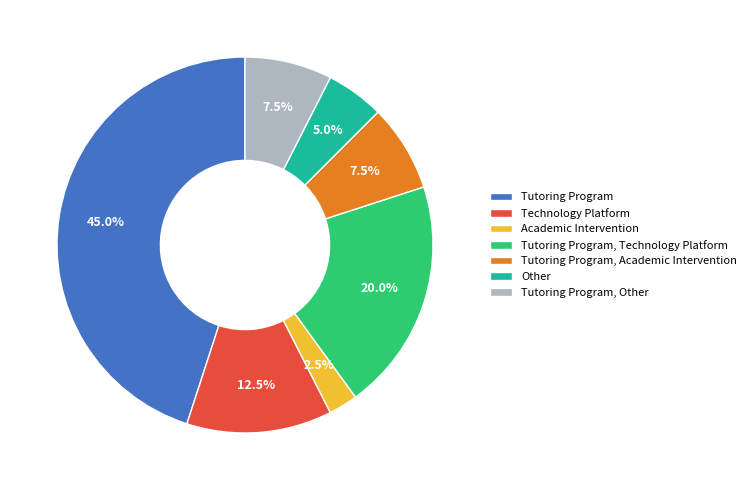

What portion of the pie excludes Technology Platform?

87.5%